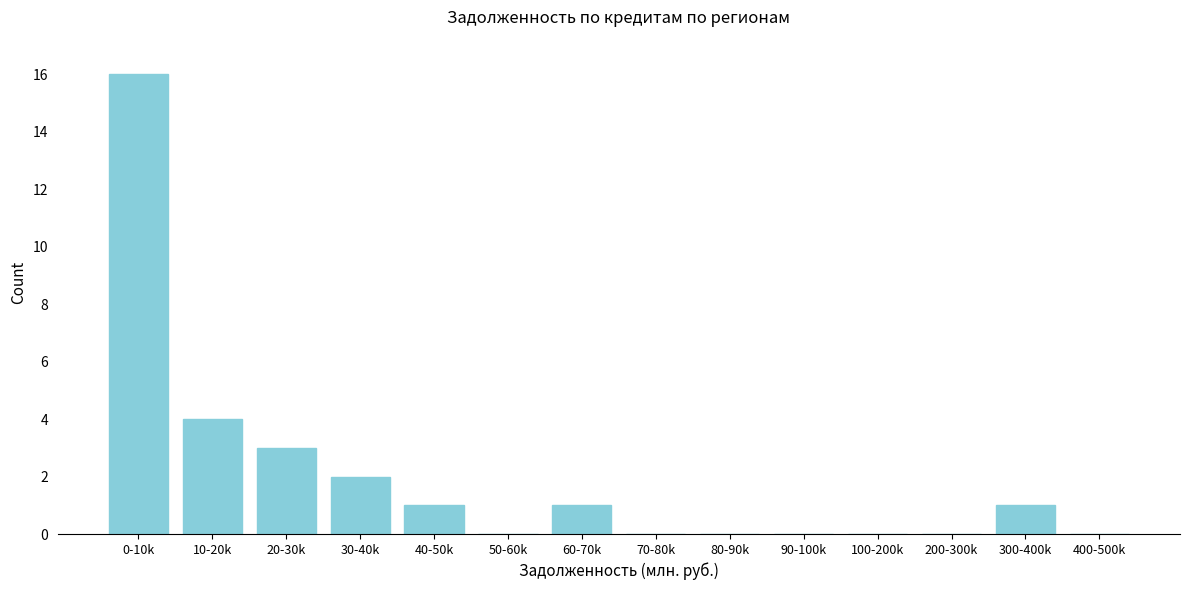

Reading left to right, extract all data points from this chart.

0-10k=16	10-20k=4	20-30k=3	30-40k=2	40-50k=1	50-60k=0	60-70k=1	70-80k=0	80-90k=0	90-100k=0	100-200k=0	200-300k=0	300-400k=1	400-500k=0